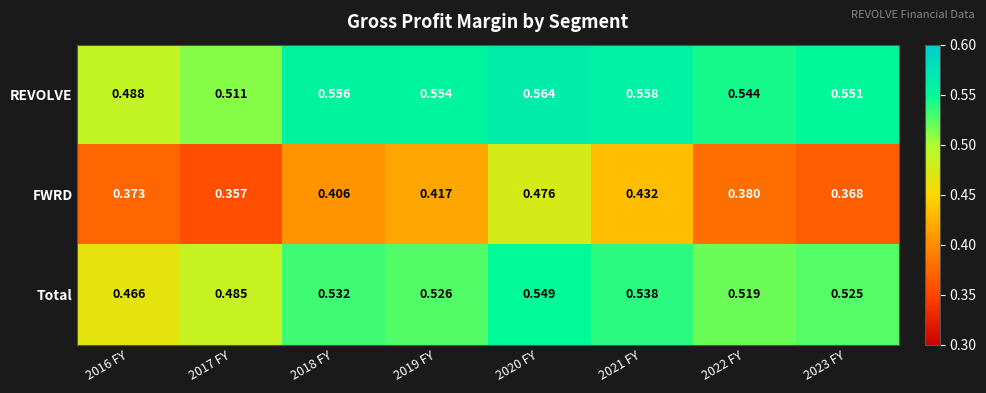

Which series has the largest range (max minus min)?

FWRD